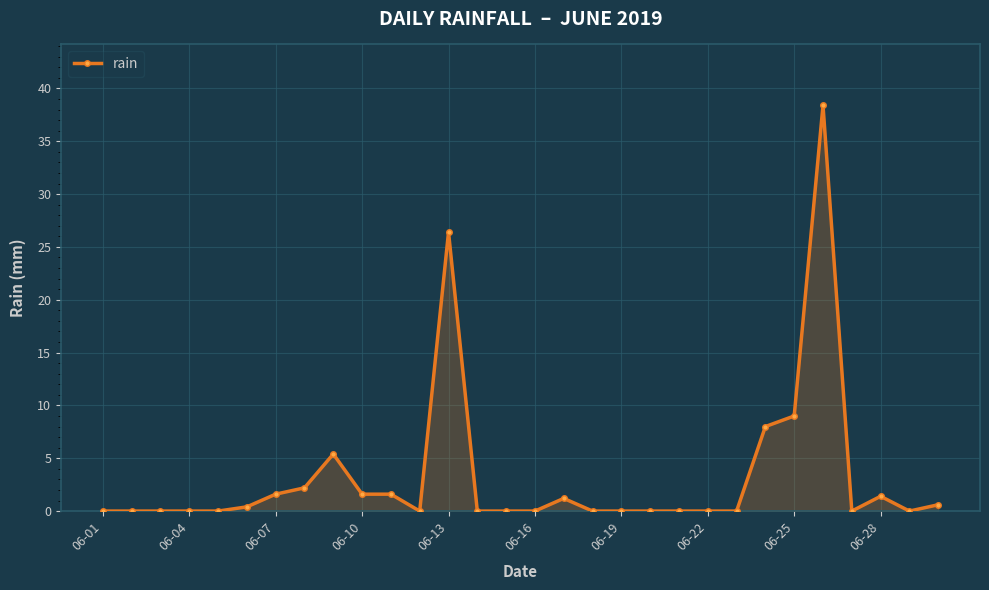

What is the maximum value shown in the chart?

38.4